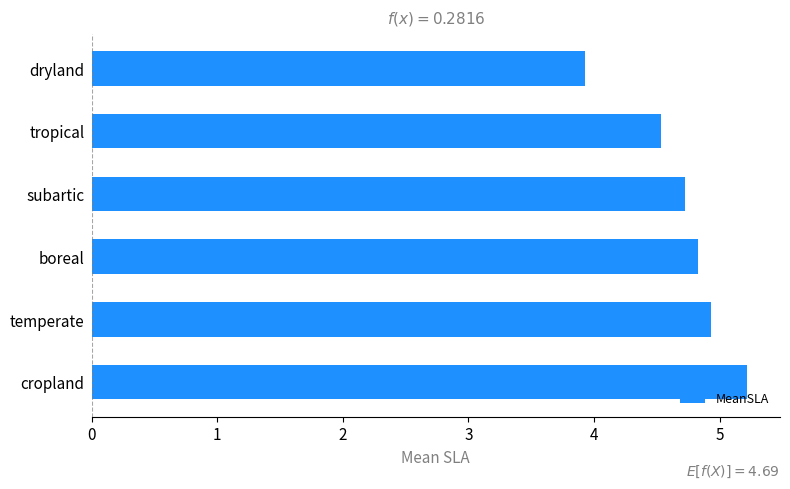

True or false: the data shows 4.5 at tropical.

True